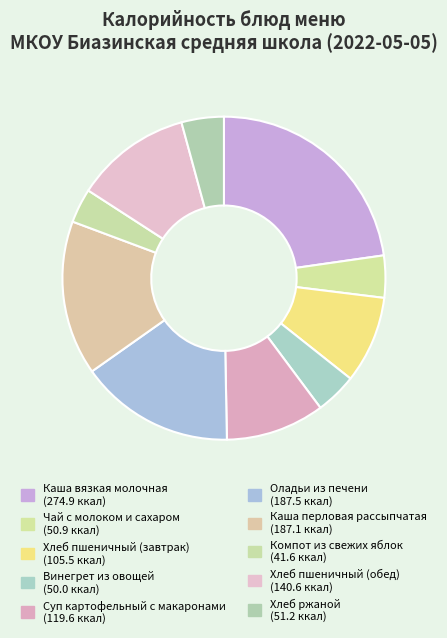

What is the change in value from Оладьи из печени to Хлеб ржаной?

-136.3